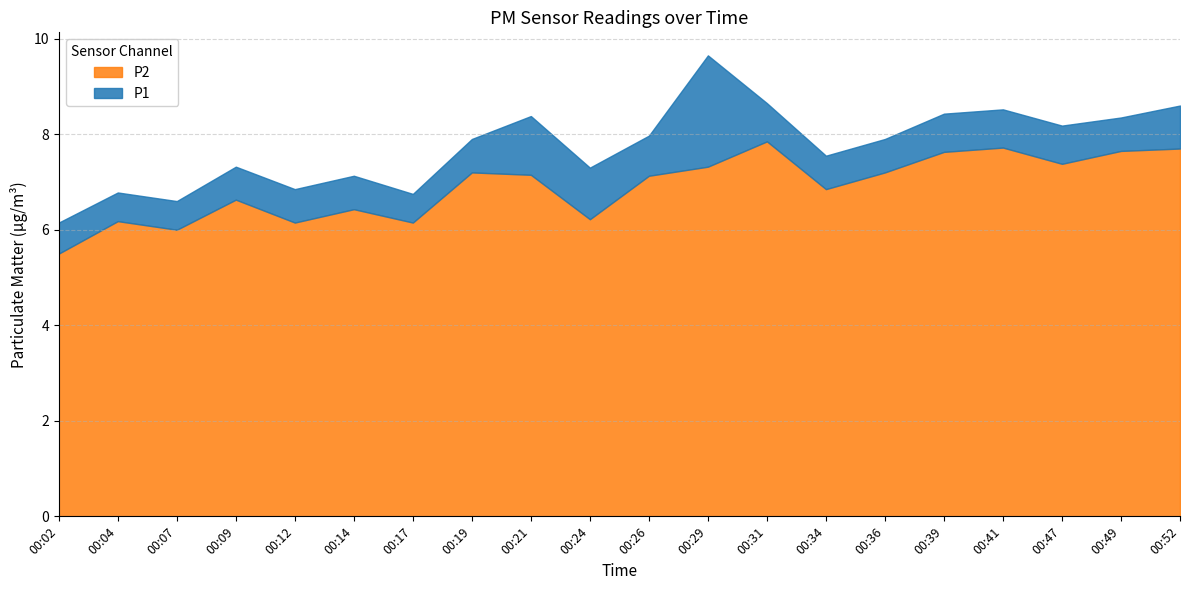

The P1 series shows 8.5 at 00:41. True or false?

True